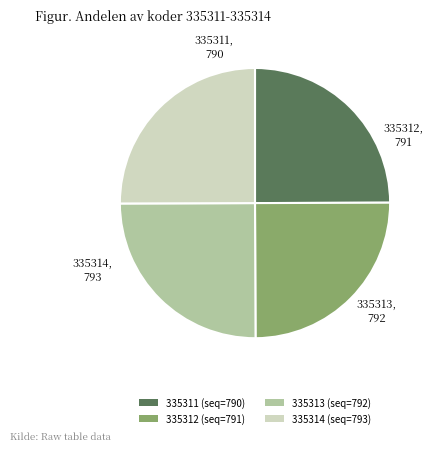

What is the ratio of the value at 335312 (seq=791) to the value at 335313 (seq=792)?

1.0